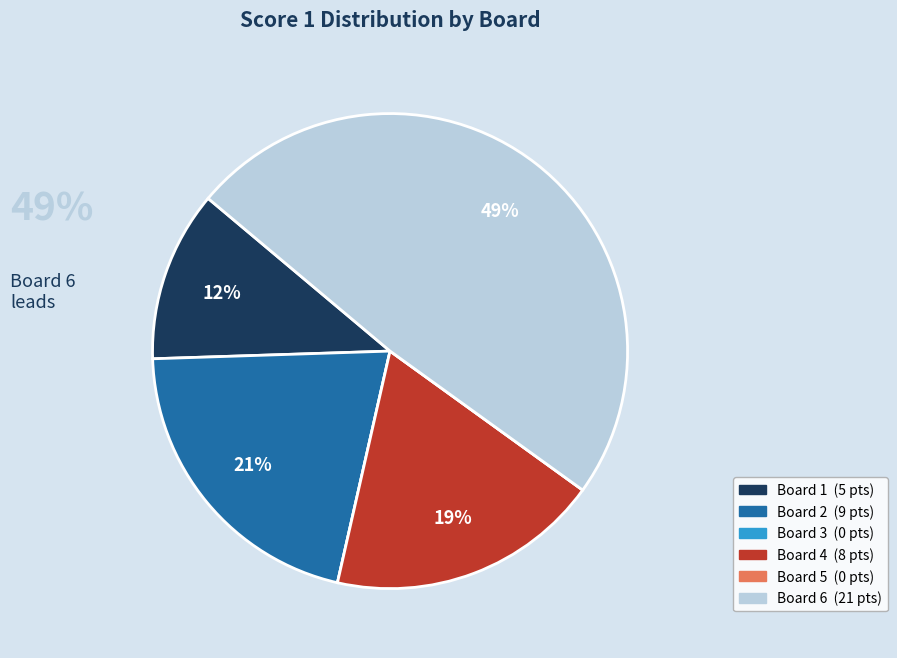

To the nearest percent, what is the difference between the largest and smallest slice percentages?

49%